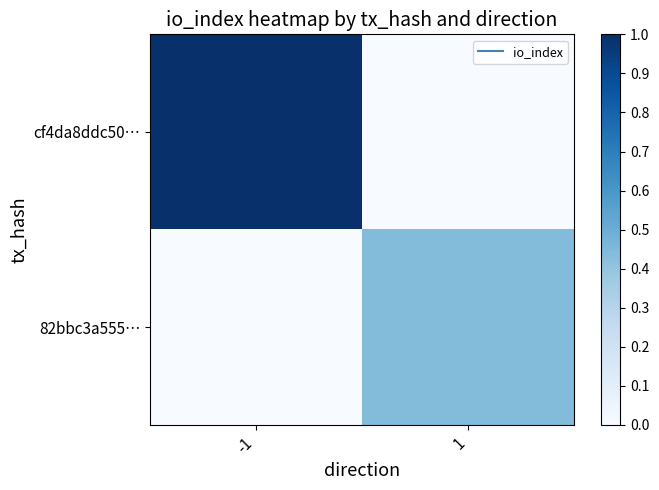

Which has a higher value, 1 or -1?

-1